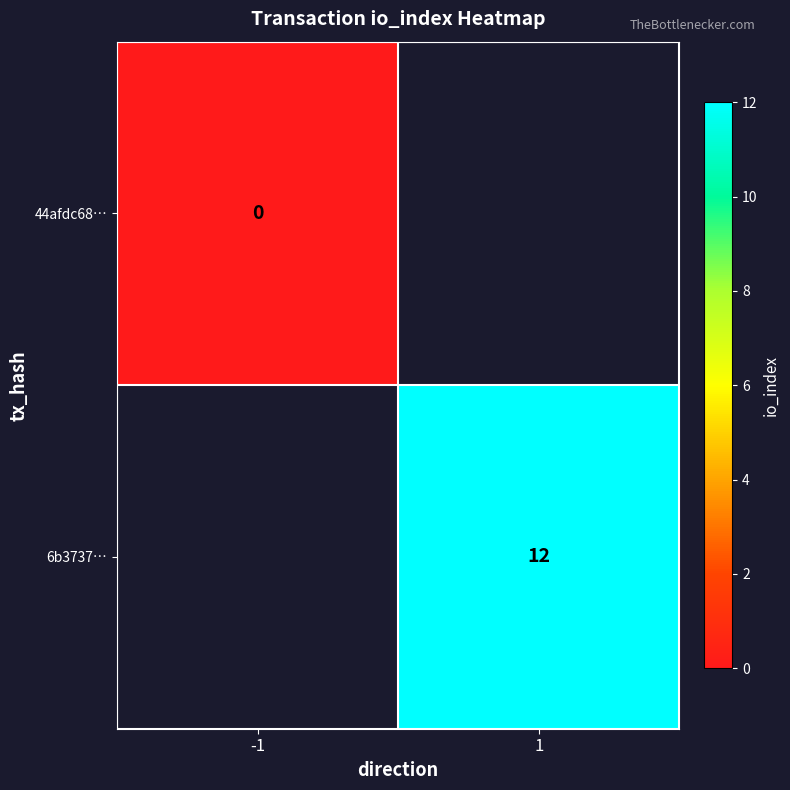

The value of 6b3737… at 1 is 17.0. True or false?

False